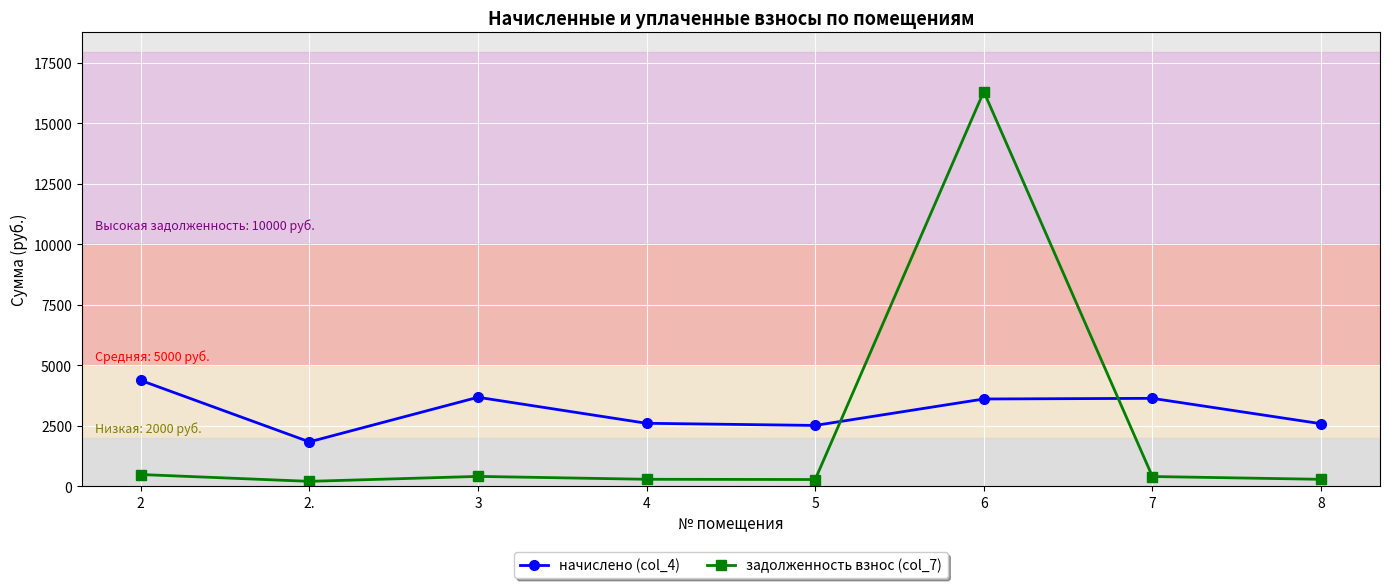

Which label corresponds to the largest value in the chart?

6